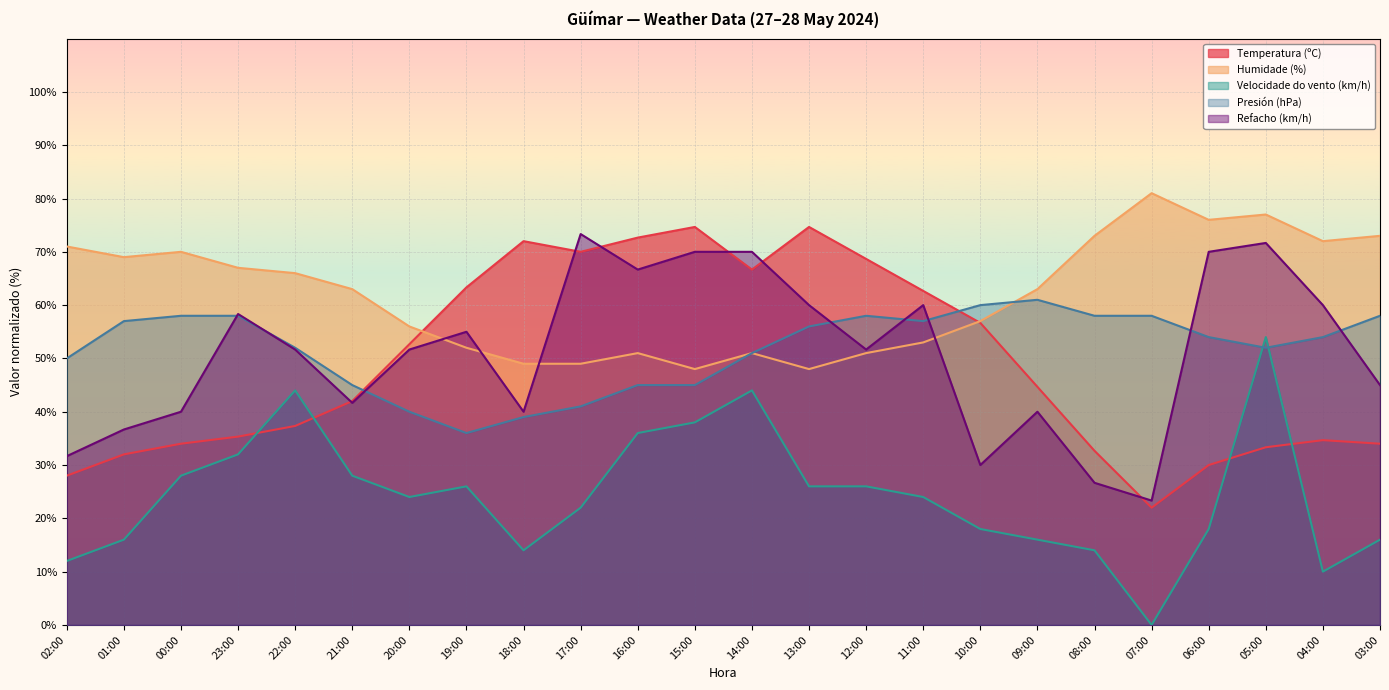

What is the sum of all Refacho (km/h) values?

1225.0